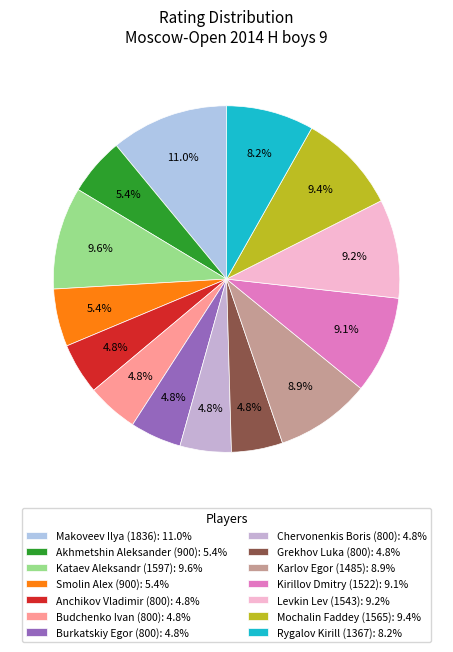

Between Karlov Egor (1485) and Makoveev Ilya (1836), which is larger?

Makoveev Ilya (1836)